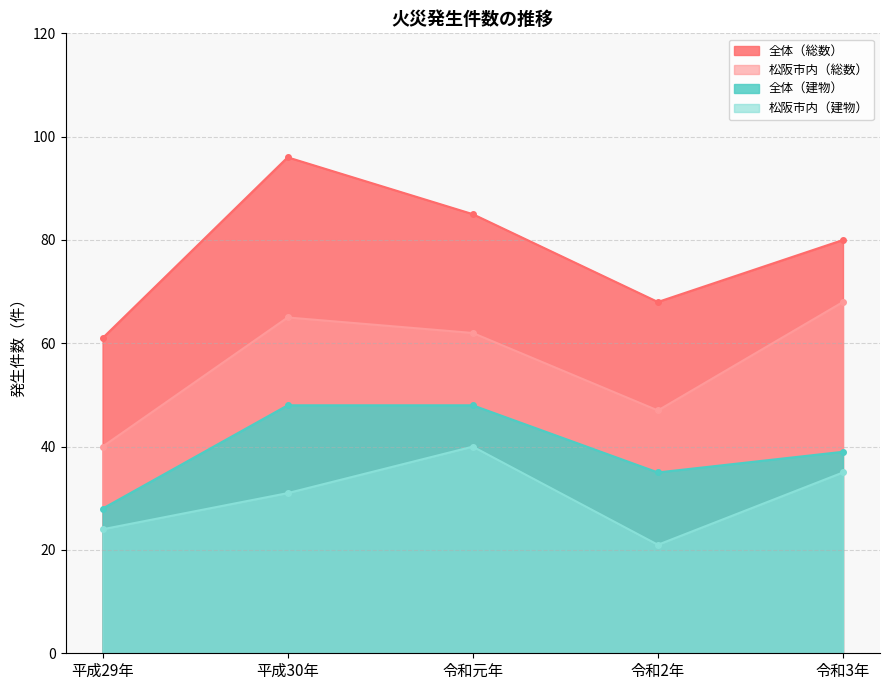

True or false: 松阪市内（建物） and 松阪市内（総数） cross at least once.

False